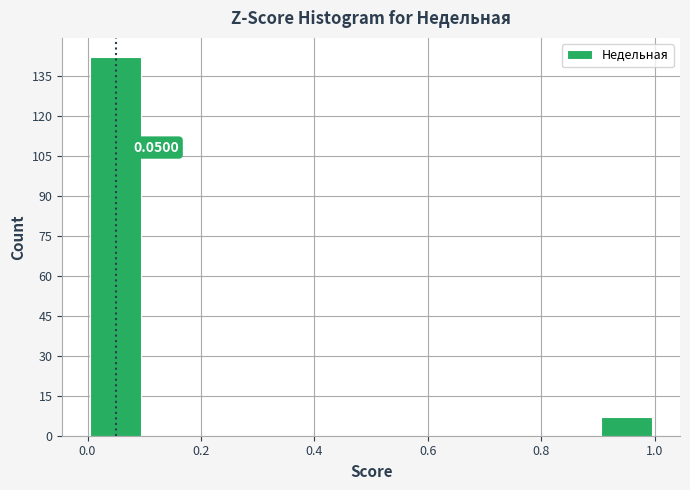

Over which range of the x-axis is the bar tallest?

0.0 to 0.1